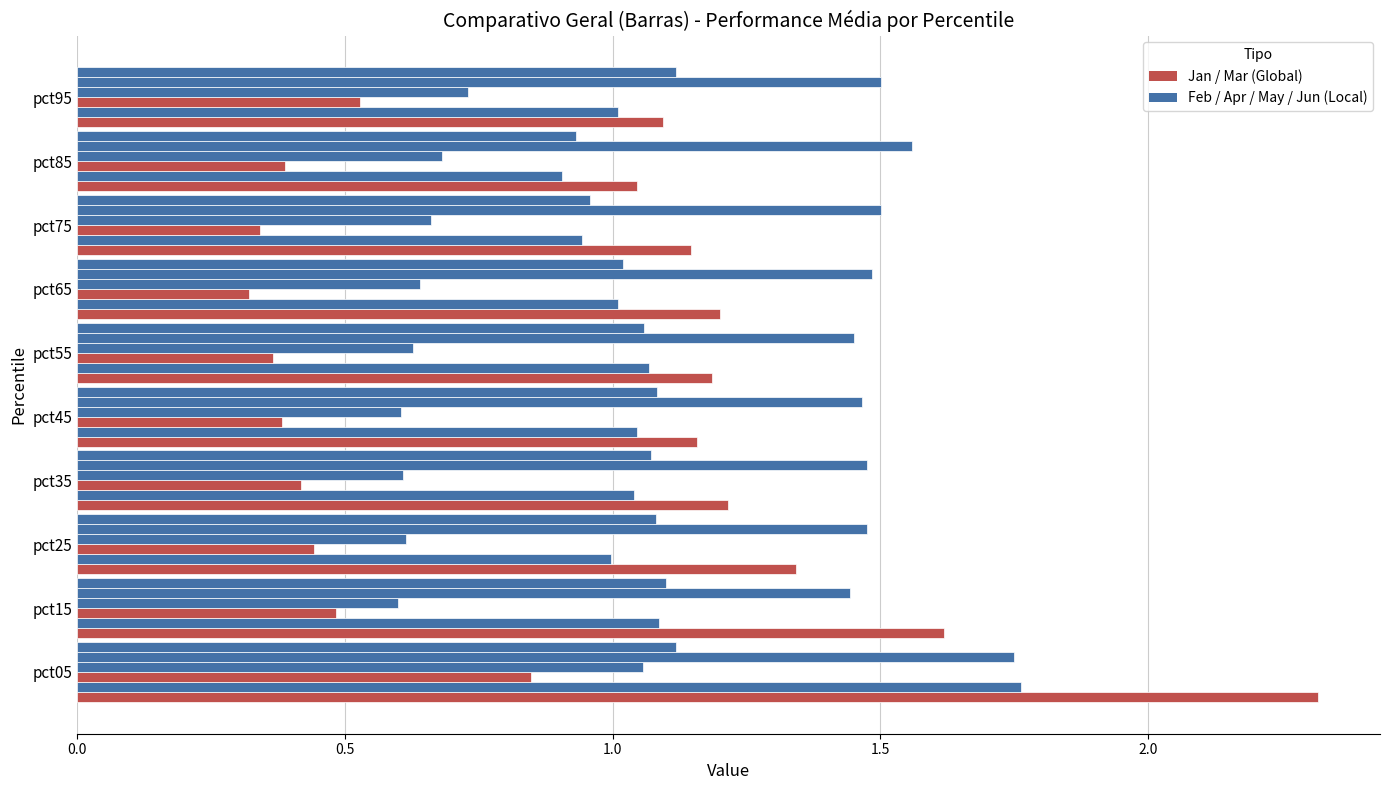

Count the number of categories in the chart.

10